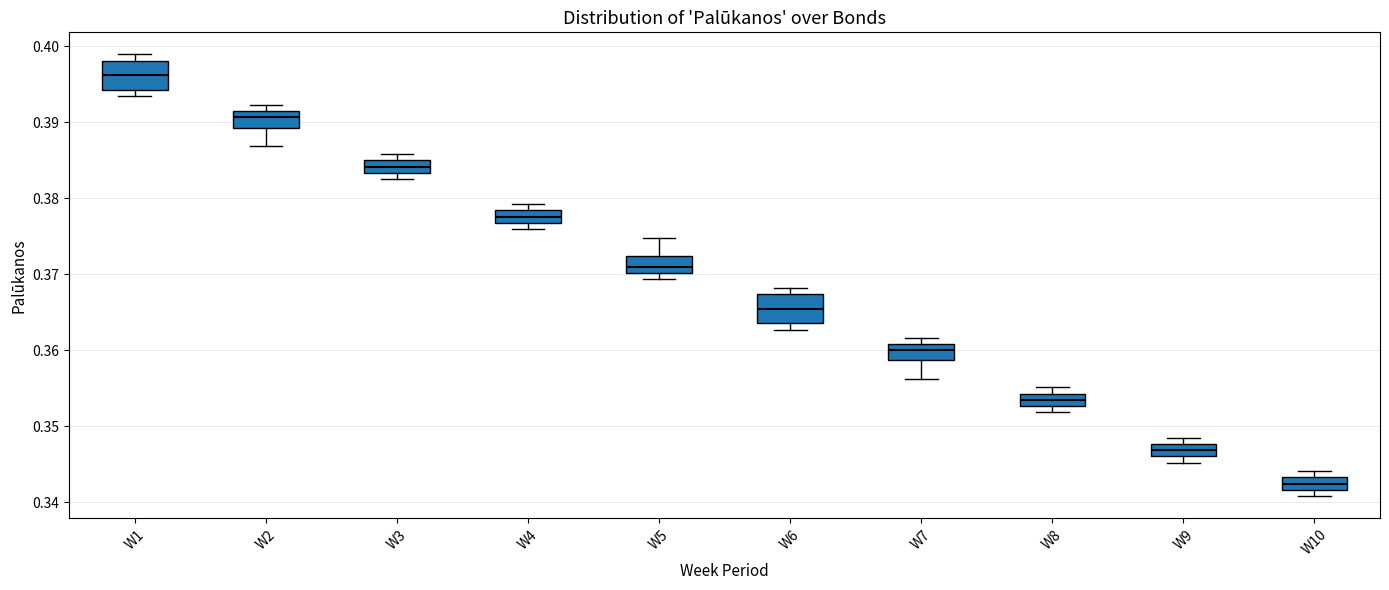

Reading left to right, read every box against the y-axis: the position of its median line, the range the box covers, and the ends of its whiskers. The values are not printed on the chart, so give them approximately, as read against the axis.

W1: median 0.396, box 0.394 to 0.398, whiskers 0.393 to 0.399
W2: median 0.391 (inside the box), box 0.389 to 0.391, whiskers 0.387 to 0.392
W3: median 0.384, box 0.383 to 0.385, whiskers 0.383 (below the box's lower edge) to 0.386
W4: median 0.378 (inside the box), box 0.377 to 0.378, whiskers 0.376 to 0.379
W5: median 0.371, box 0.370 to 0.372, whiskers 0.369 to 0.375
W6: median 0.365, box 0.364 to 0.367, whiskers 0.363 to 0.368
W7: median 0.360, box 0.359 to 0.361, whiskers 0.356 to 0.362
W8: median 0.353 (inside the box), box 0.353 to 0.354, whiskers 0.352 to 0.355
W9: median 0.347, box 0.346 to 0.348, whiskers 0.345 to 0.349
W10: median 0.342 (inside the box), box 0.342 to 0.343, whiskers 0.341 to 0.344